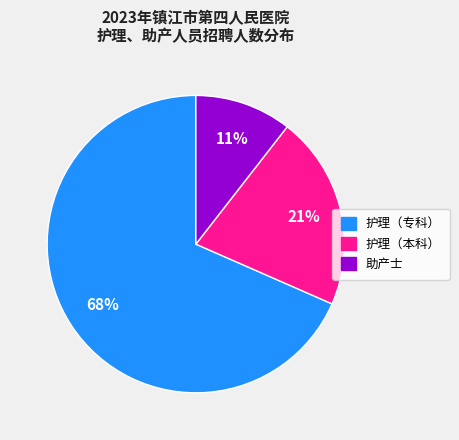

What percentage is the 护理（专科） slice, to the nearest percent?

68%